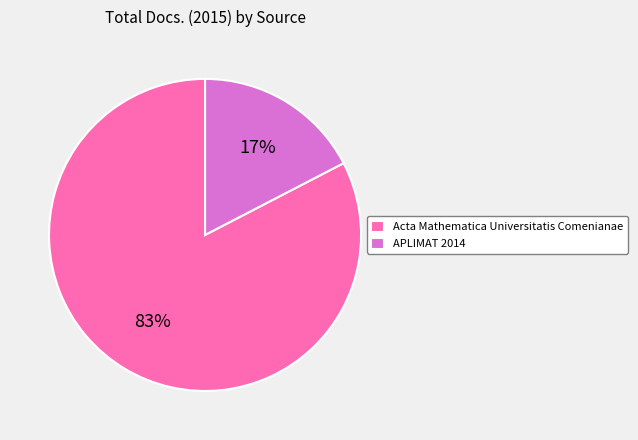

Which has a higher value, APLIMAT 2014 or Acta Mathematica Universitatis Comenianae?

Acta Mathematica Universitatis Comenianae